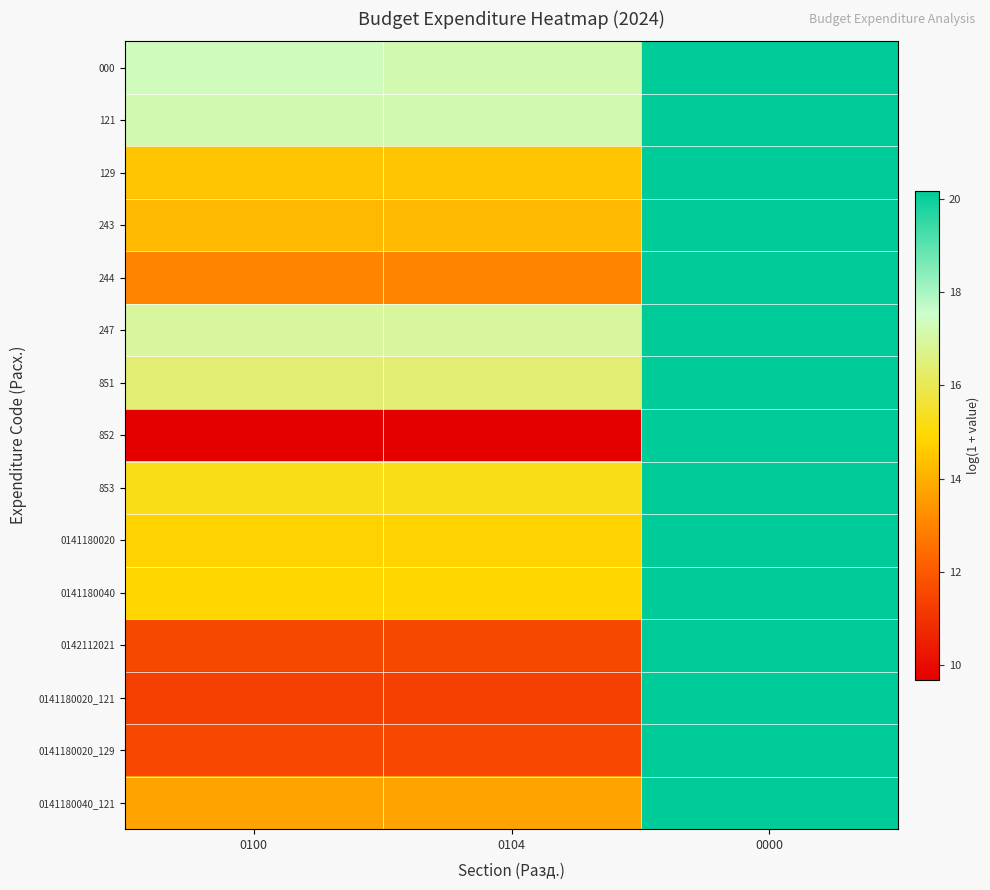

Which series has the largest total across all categories?

000